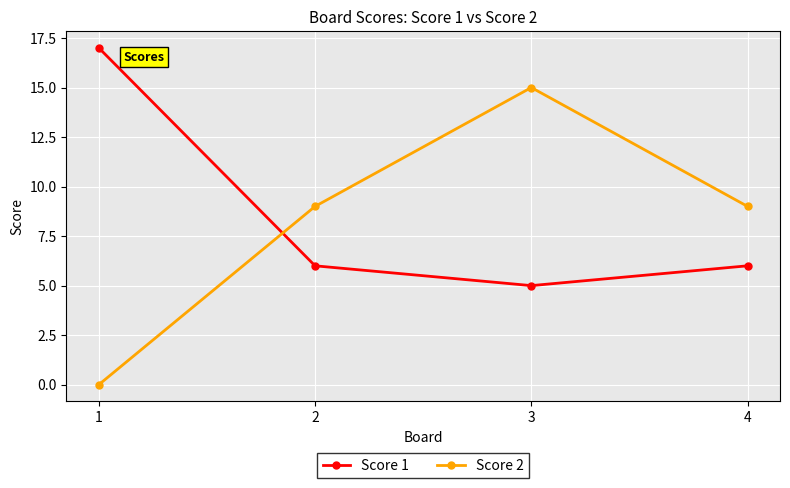

Between 1 and 2, which series saw the biggest shift?

Score 1